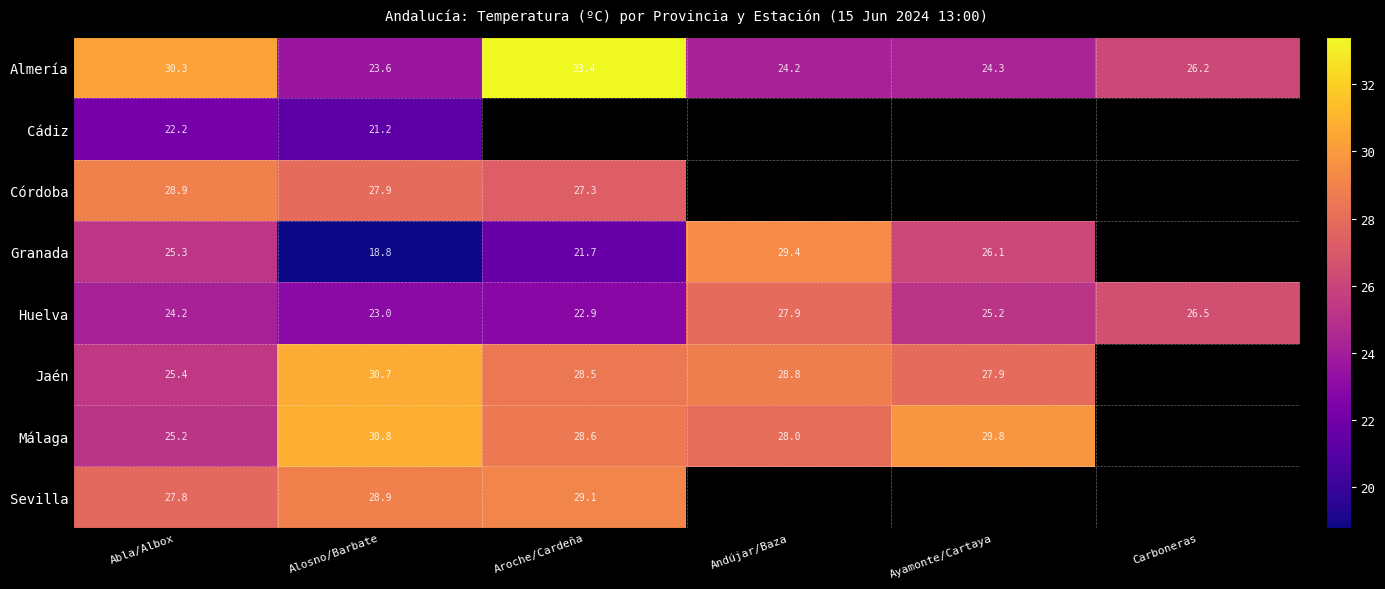

Where is Almería nearest to the value 28?

Carboneras